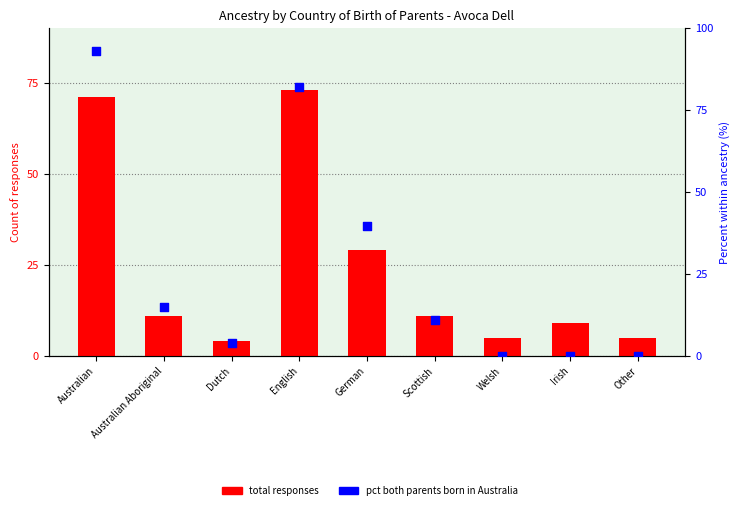

Is the value of Pct both parents born in Australia at English greater than the value of Total responses at Australian Aboriginal?

Yes